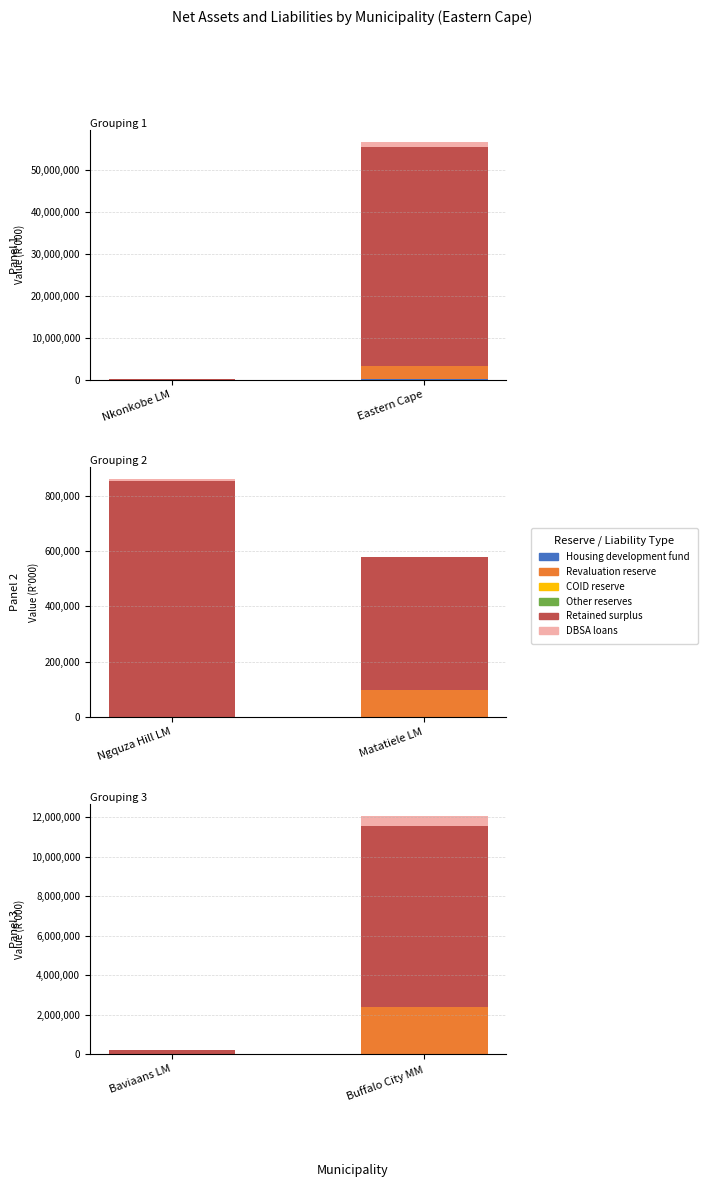

Is the value of COID reserve at Buffalo City MM greater than the value of Housing development fund at Baviaans LM?

No